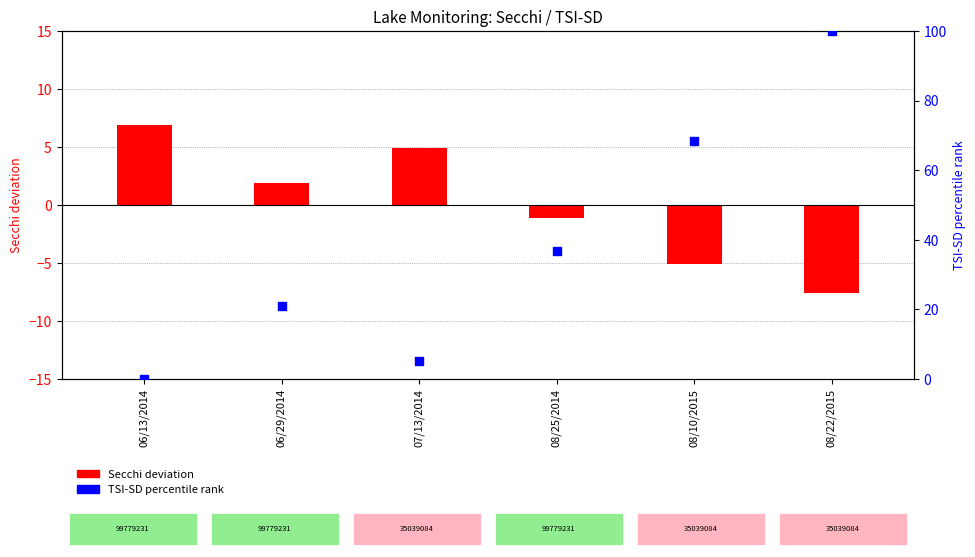

Is the value of TSI-SD percentile rank at 07/13/2014 greater than the value of Secchi deviation at 08/10/2015?

Yes